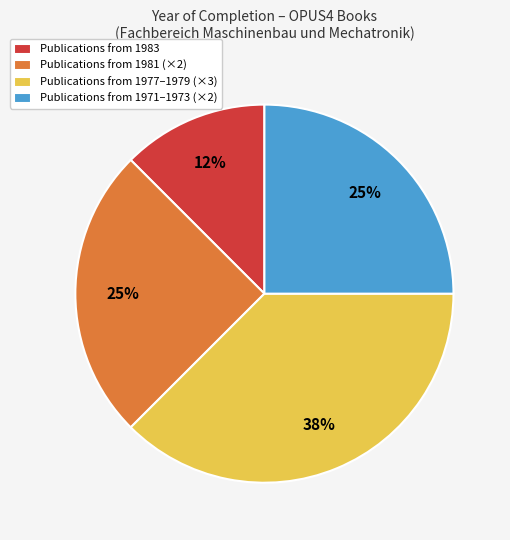

How many segments does this pie chart have?

4